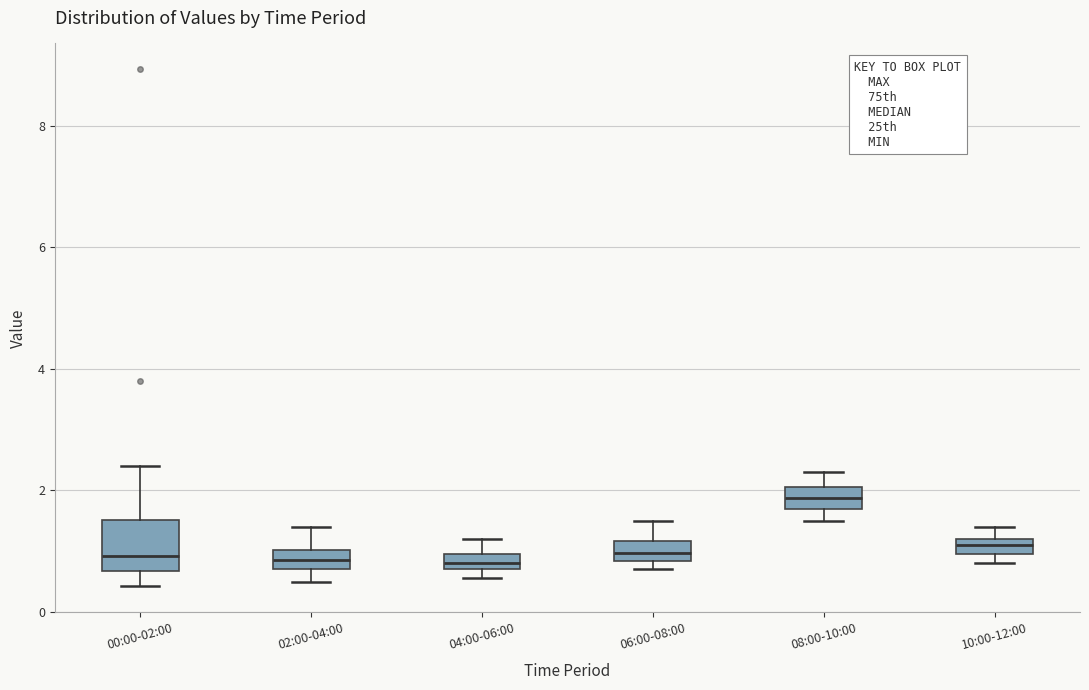

Which box's median line is the highest?

08:00-10:00